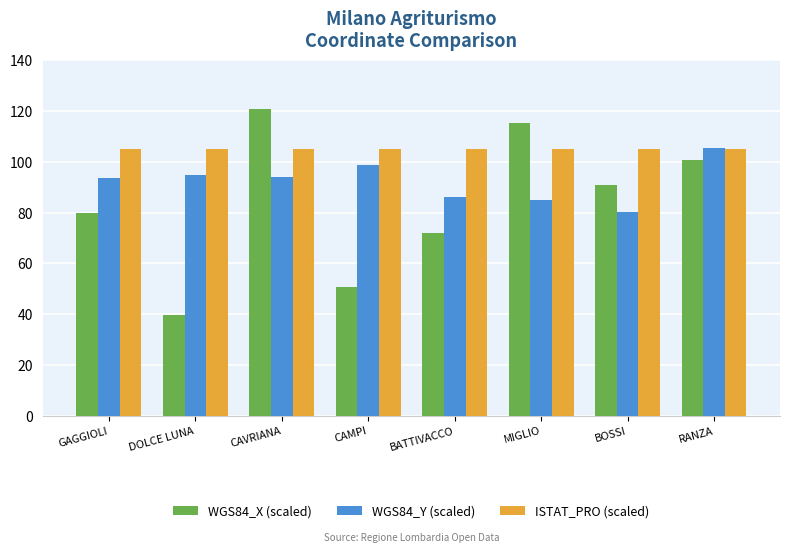

What is the spread (max minus min) of values at DOLCE LUNA?

65.2